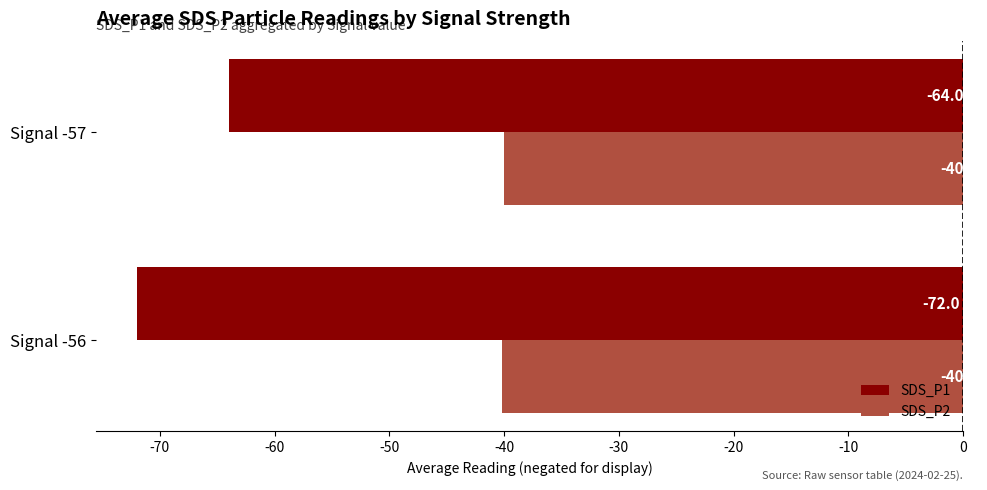

Read the SDS_P2 value at Signal -56.

-40.2